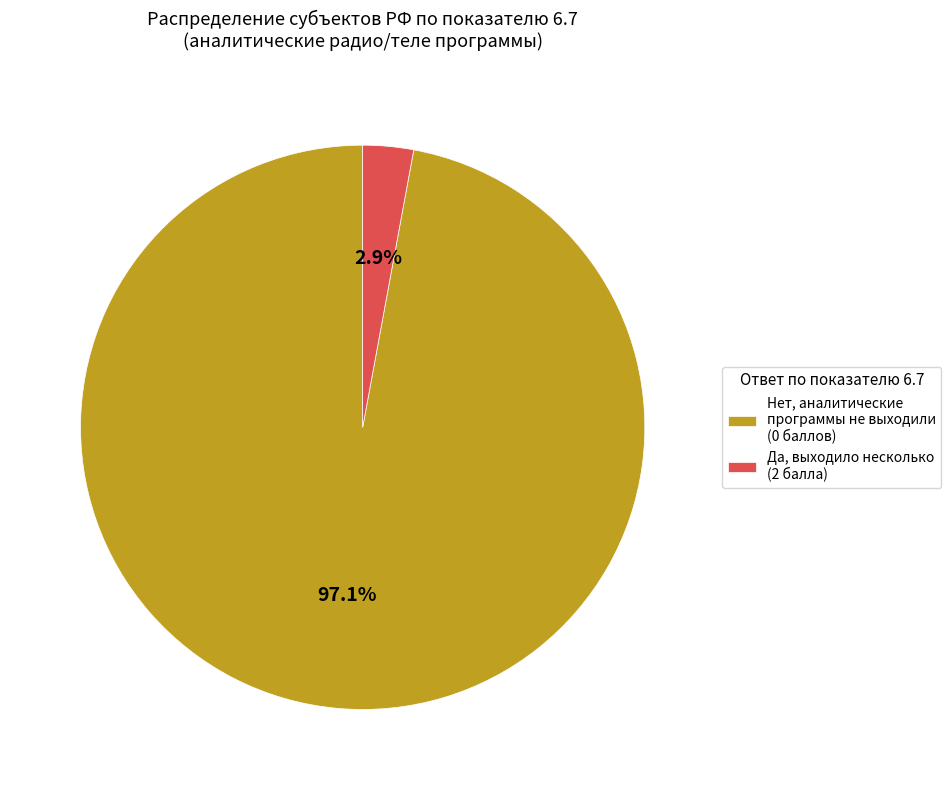

What is the total percentage of Да, выходило несколько (2 балла) and Нет, аналитические программы не выходили (0 баллов)?

100.0%